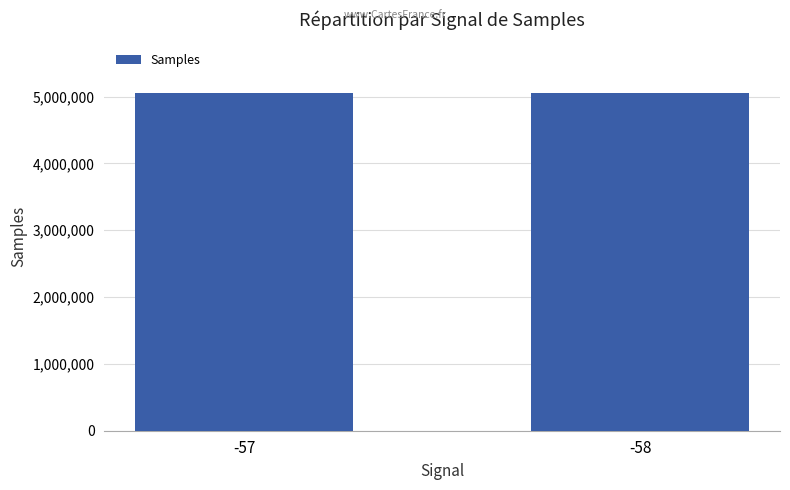

What is the difference between the maximum and minimum values?

476.6